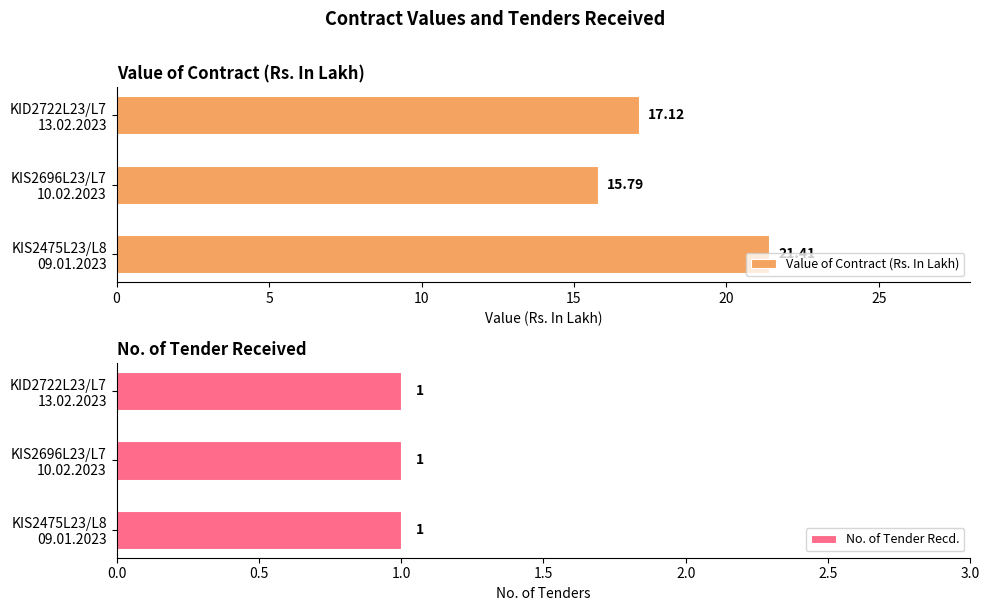

What is the average value of the Value of Contract (Rs. In Lakh) series?

18.1